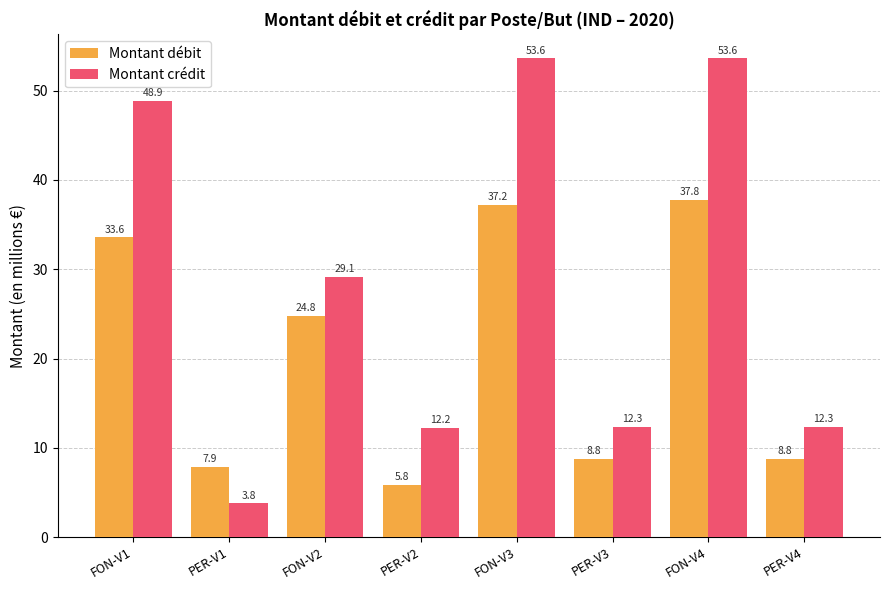

Reading left to right, what are all the values shown in this chart?

Montant débit: 33.6	7.9	24.8	5.8	37.2	8.8	37.8	8.8
Montant crédit: 48.9	3.8	29.1	12.2	53.6	12.3	53.6	12.3